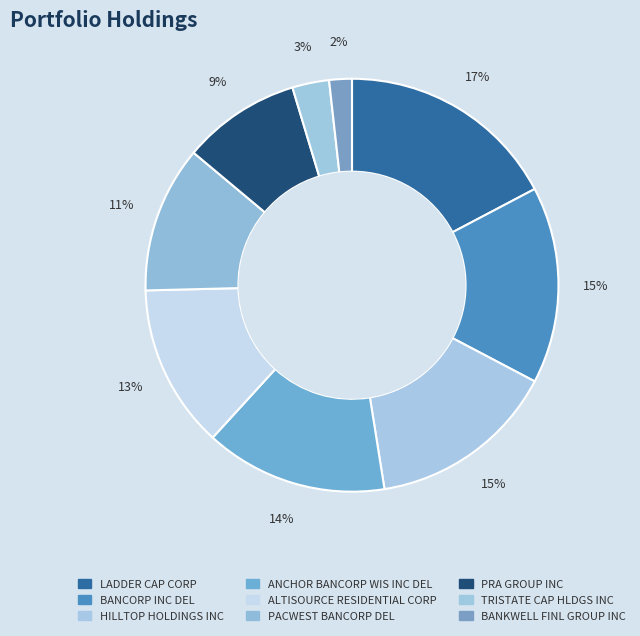

What is the change in value from HILLTOP HOLDINGS INC to TRISTATE CAP HLDGS INC?

-11164000